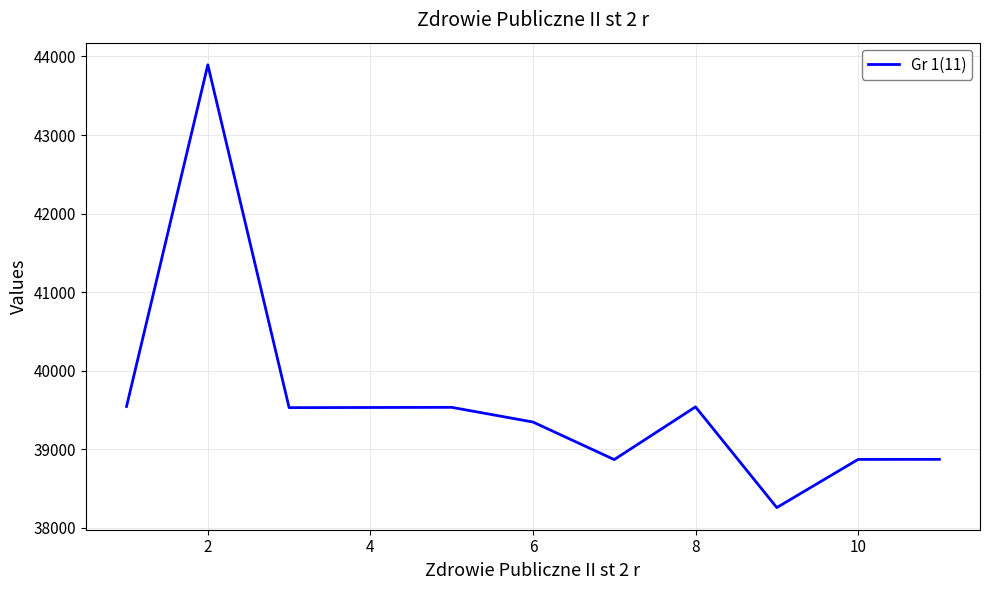

What is the smallest value displayed?

38258